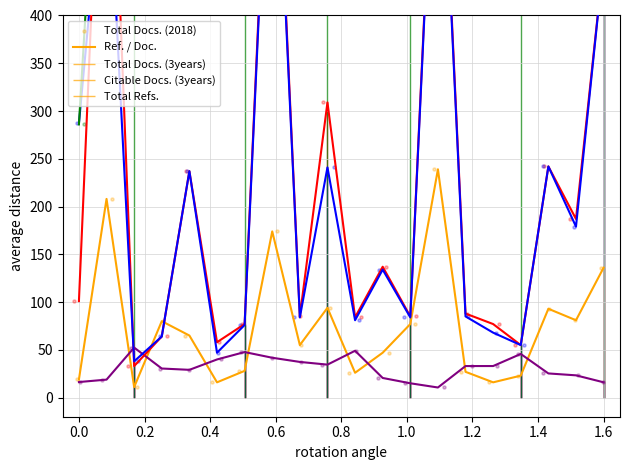

At how many categories does at least one series exceed 6118?

1